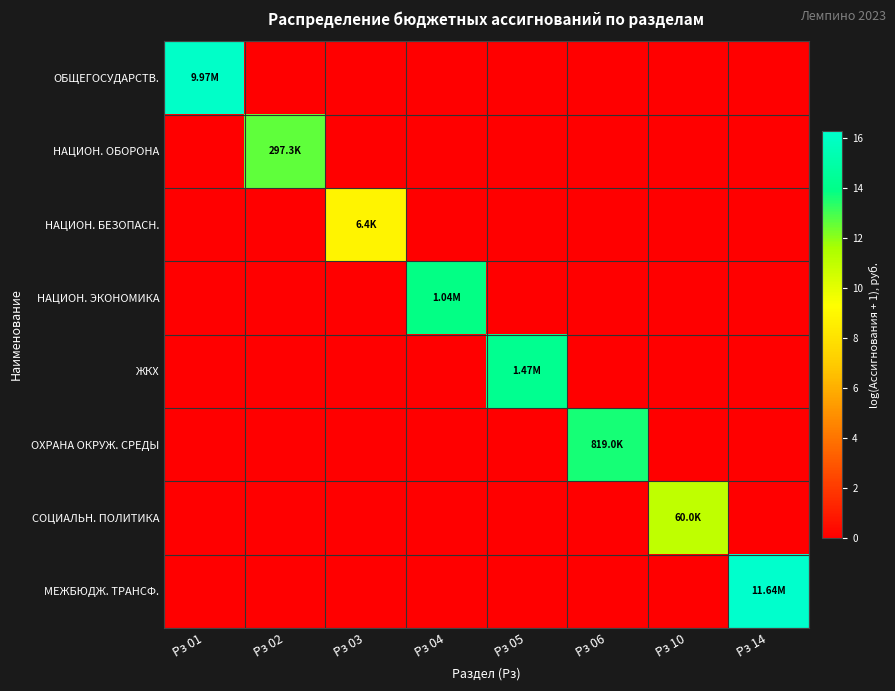

Reading left to right, list all the values displayed in this chart.

ОБЩЕГОСУДАРСТВ.: Рз 01=16.1	Рз 02=0.0	Рз 03=0.0	Рз 04=0.0	Рз 05=0.0	Рз 06=0.0	Рз 10=0.0	Рз 14=0.0
НАЦИОН. ОБОРОНА: Рз 01=0.0	Рз 02=12.6	Рз 03=0.0	Рз 04=0.0	Рз 05=0.0	Рз 06=0.0	Рз 10=0.0	Рз 14=0.0
НАЦИОН. БЕЗОПАСН.: Рз 01=0.0	Рз 02=0.0	Рз 03=8.8	Рз 04=0.0	Рз 05=0.0	Рз 06=0.0	Рз 10=0.0	Рз 14=0.0
НАЦИОН. ЭКОНОМИКА: Рз 01=0.0	Рз 02=0.0	Рз 03=0.0	Рз 04=13.9	Рз 05=0.0	Рз 06=0.0	Рз 10=0.0	Рз 14=0.0
ЖКХ: Рз 01=0.0	Рз 02=0.0	Рз 03=0.0	Рз 04=0.0	Рз 05=14.2	Рз 06=0.0	Рз 10=0.0	Рз 14=0.0
ОХРАНА ОКРУЖ. СРЕДЫ: Рз 01=0.0	Рз 02=0.0	Рз 03=0.0	Рз 04=0.0	Рз 05=0.0	Рз 06=13.6	Рз 10=0.0	Рз 14=0.0
СОЦИАЛЬН. ПОЛИТИКА: Рз 01=0.0	Рз 02=0.0	Рз 03=0.0	Рз 04=0.0	Рз 05=0.0	Рз 06=0.0	Рз 10=11.0	Рз 14=0.0
МЕЖБЮДЖ. ТРАНСФ.: Рз 01=0.0	Рз 02=0.0	Рз 03=0.0	Рз 04=0.0	Рз 05=0.0	Рз 06=0.0	Рз 10=0.0	Рз 14=16.3